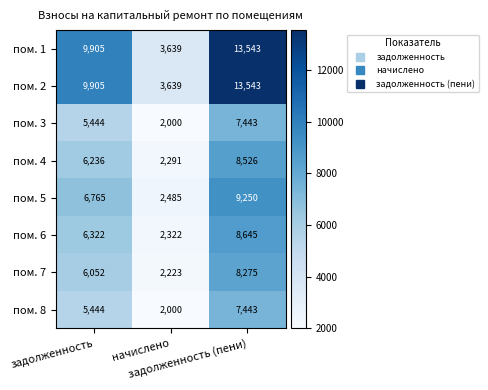

What is the minimum value for пом. 2?

3639